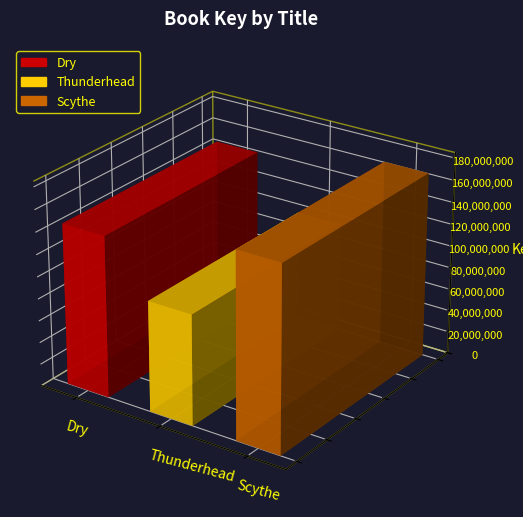

Is it true that the value at Dry is 253265725?

False